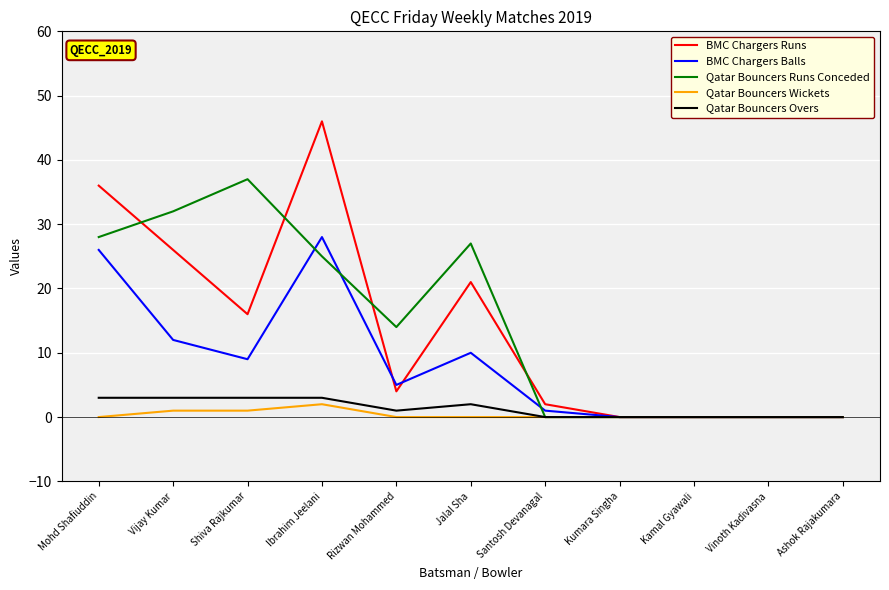

What is the total value across all series at Jalal Sha?

60